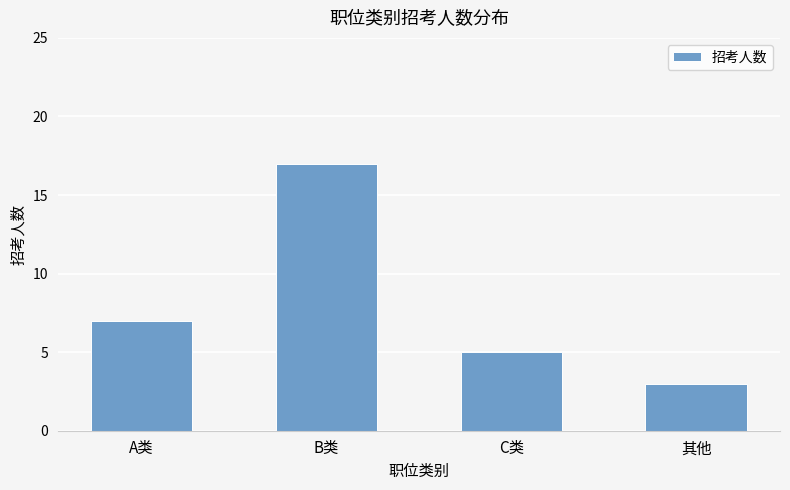

List the labels in order of value, smallest first.

其他, C类, A类, B类